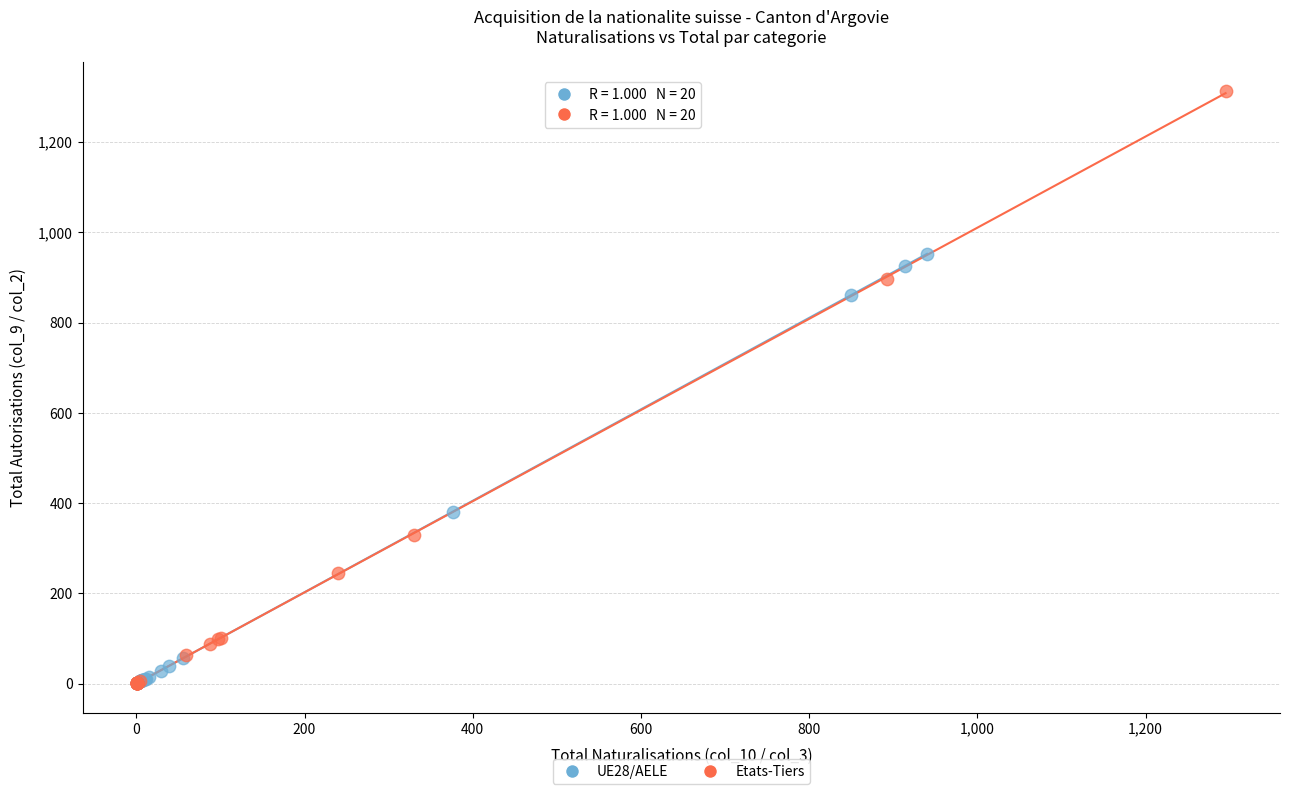

Which series reaches the maximum Y coordinate?

Etats-Tiers